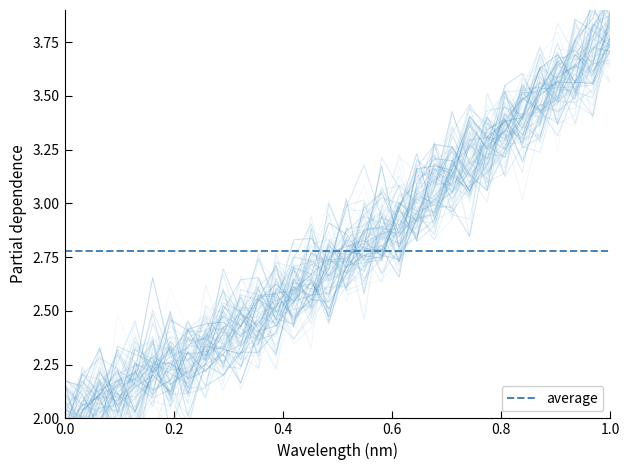

Count the number of values greater than 2.

30